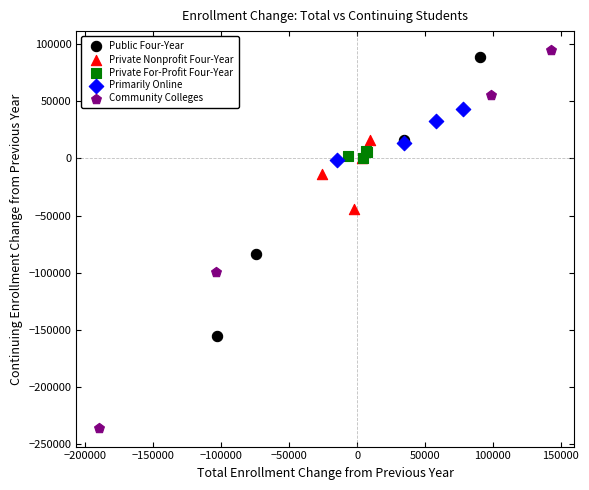

What are all the series names shown in the legend?

Public Four-Year, Private Nonprofit Four-Year, Private For-Profit Four-Year, Primarily Online, Community Colleges